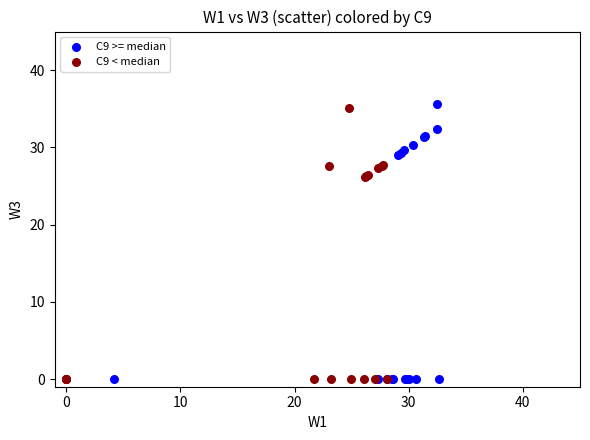

What are all the series names shown in the legend?

C9 >= median, C9 < median